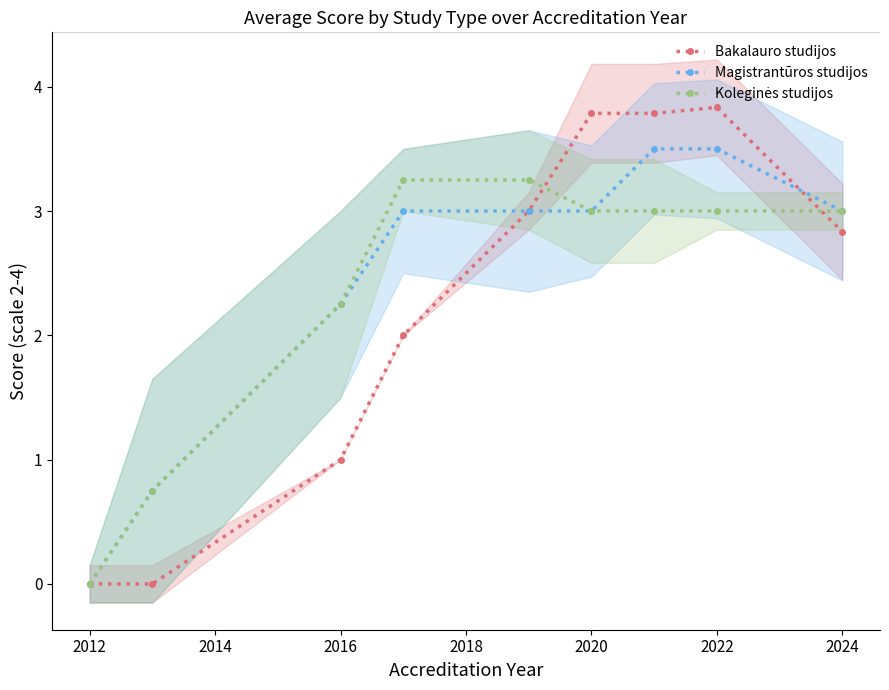

The Magistrantūros studijos series shows -1.8 at 2012. True or false?

False